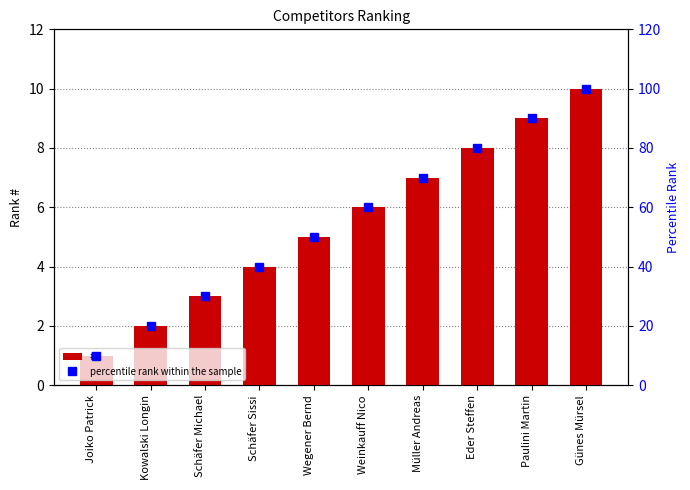

What is the difference between the second highest and second lowest values in the # series?

7